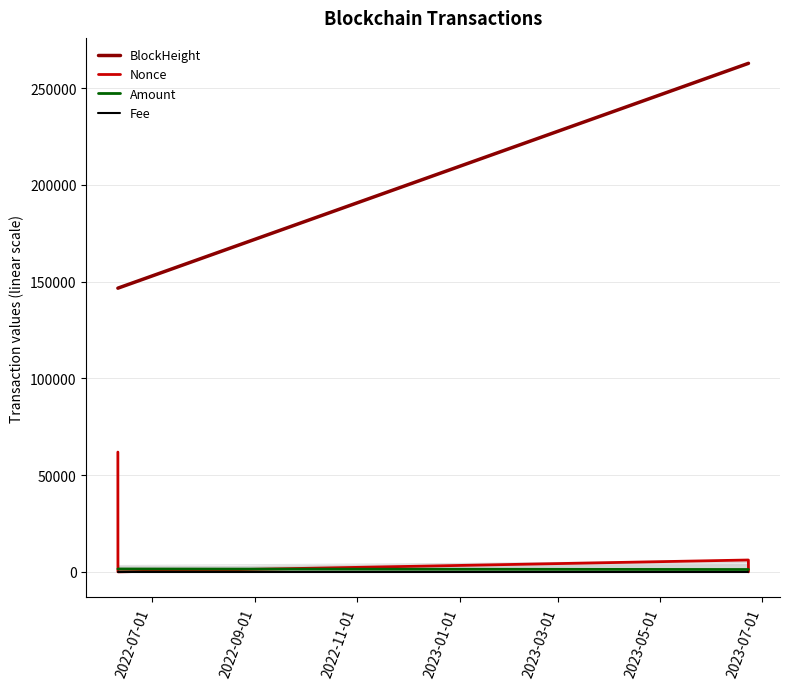

True or false: Fee and BlockHeight intersect in this chart.

False